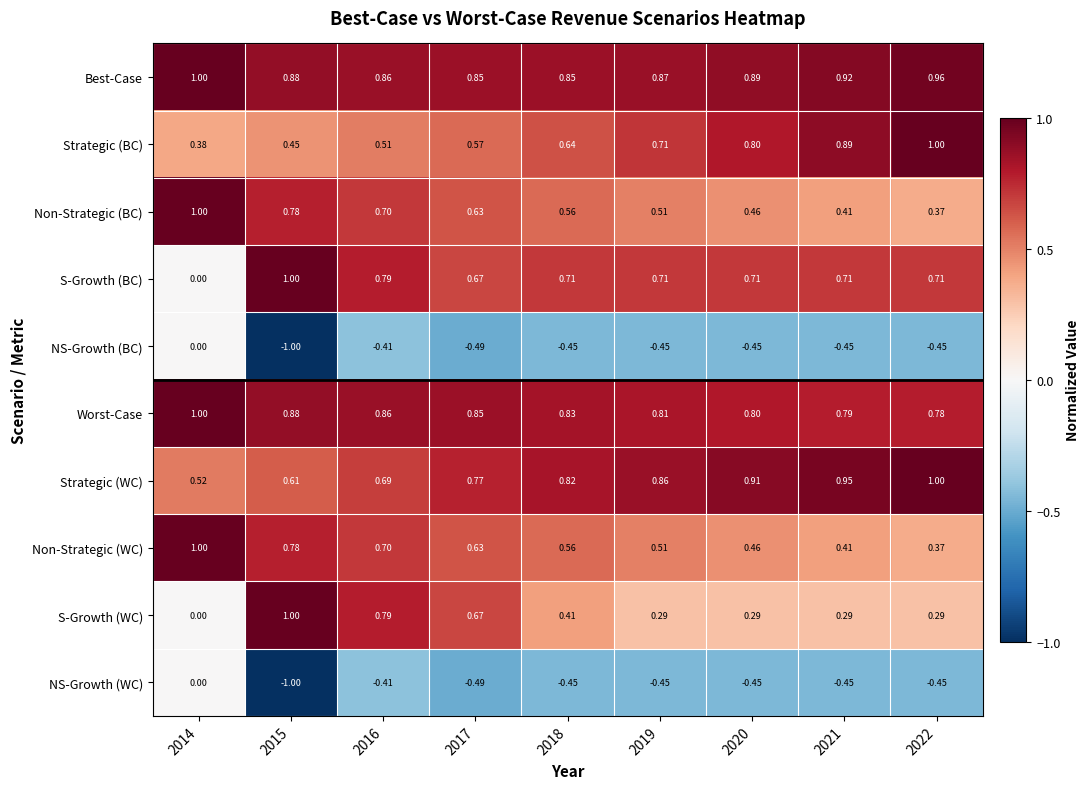

Is the value of S-Growth (BC) at 2016 greater than the value of Non-Strategic (BC) at 2021?

Yes